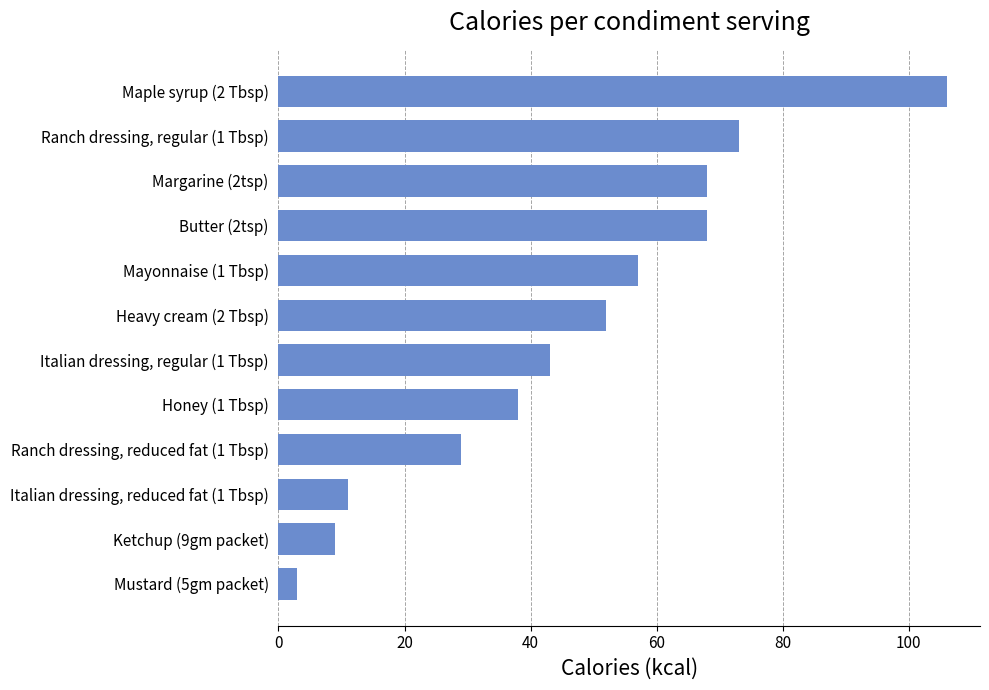

The value at Italian dressing, regular (1 Tbsp) is 58. True or false?

False